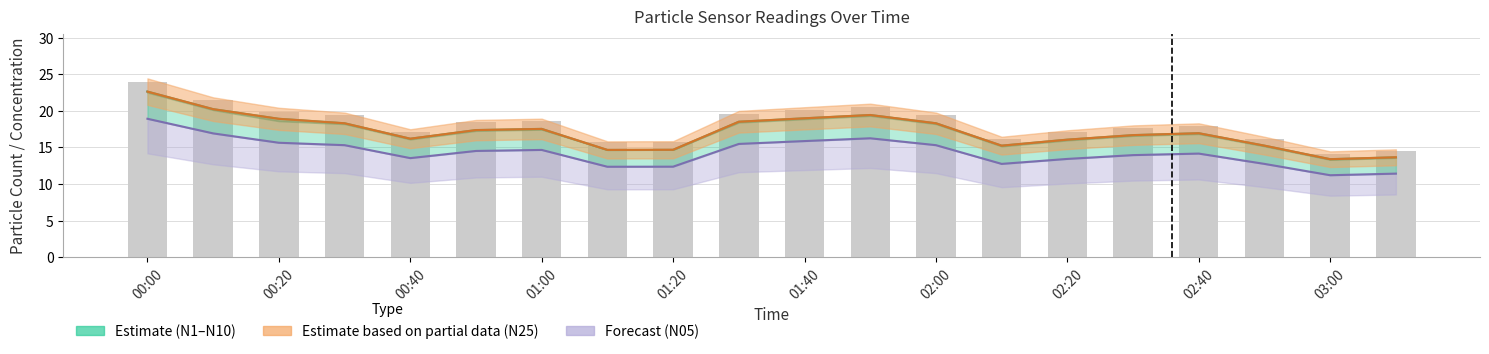

What is the maximum value for N10?

22.6